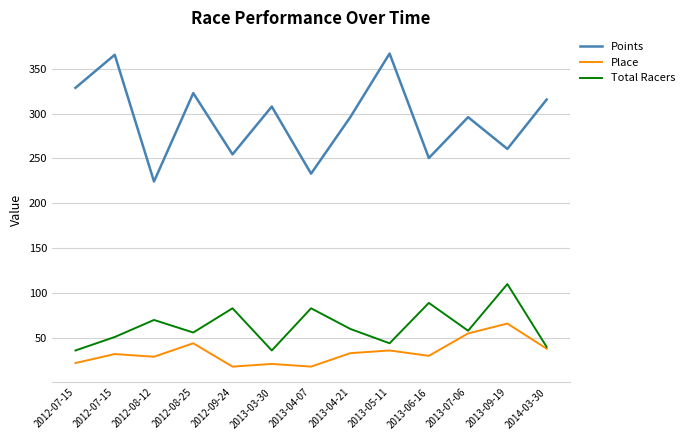

How many values in the Points series are below 296?

5